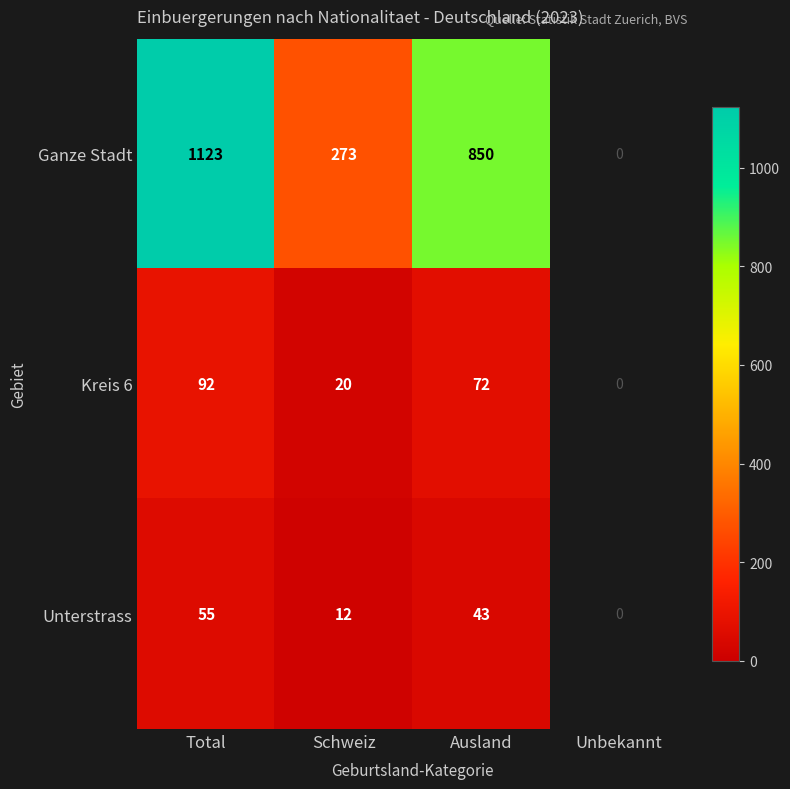

What is the total value across all series at Total?

1270